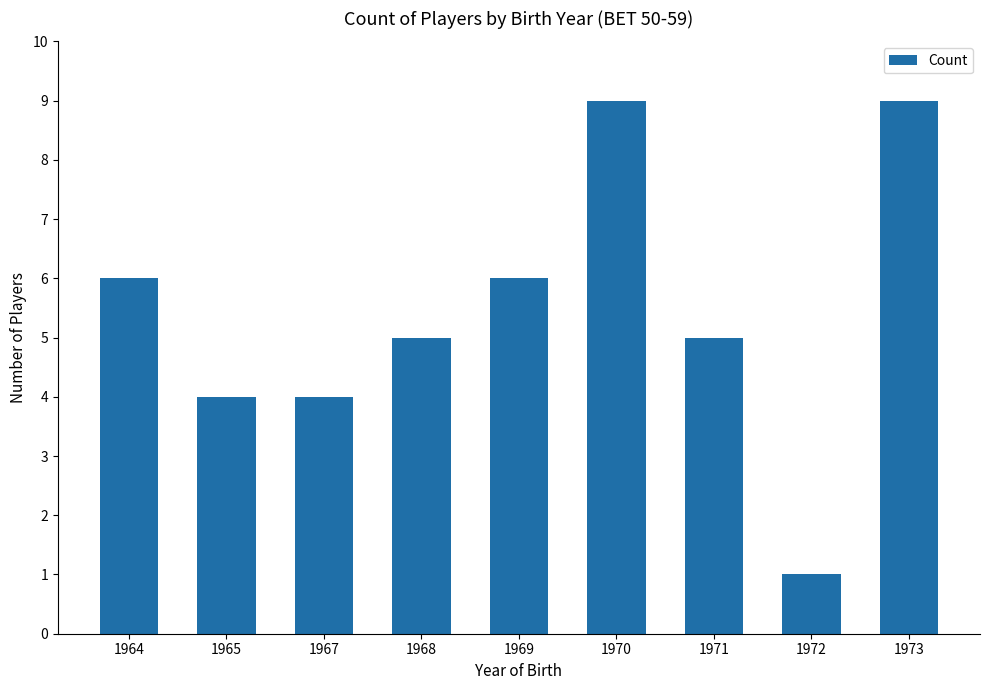

Between 1972 and 1970, which is larger?

1970